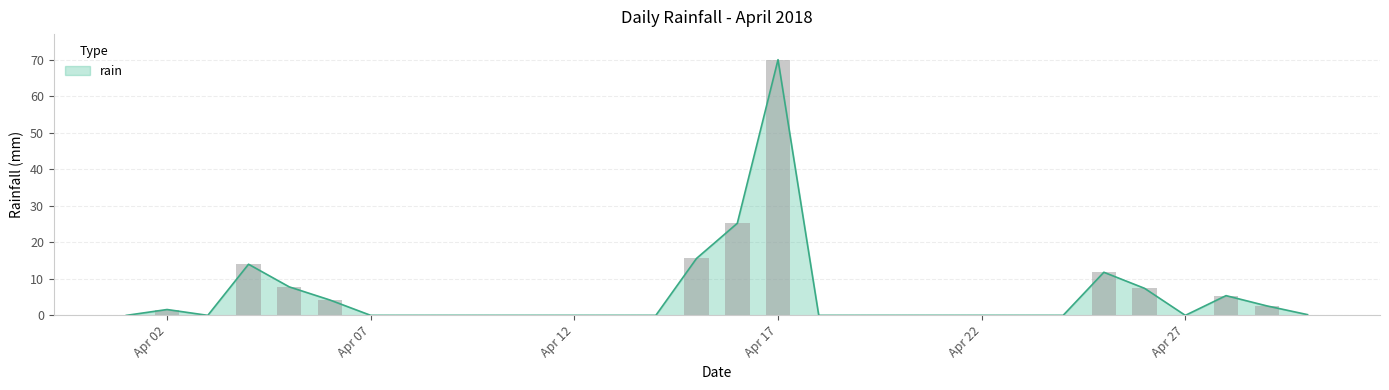

Reading left to right, what are all the values shown in this chart?

0.0	1.6	0.0	14.0	7.8	4.2	0.0	0.0	0.0	0.0	0.0	0.0	0.0	0.0	15.6	25.2	70.0	0.0	0.0	0.0	0.0	0.0	0.0	0.0	11.8	7.4	0.0	5.4	2.6	0.2